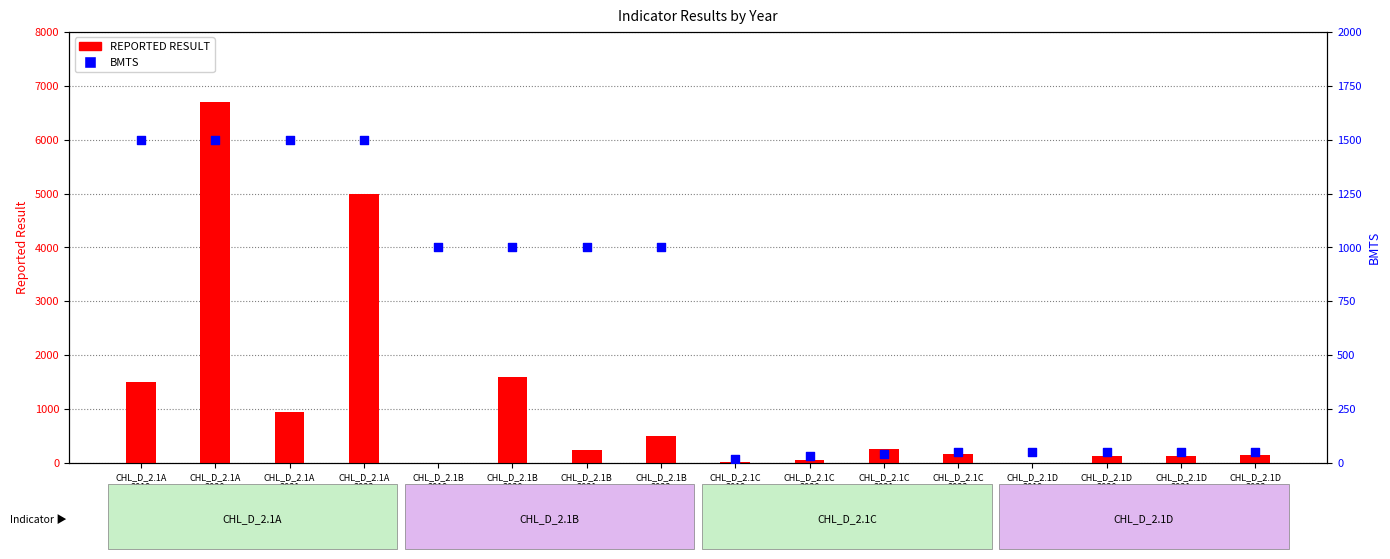

Which series has the widest spread of Y values?

REPORTED RESULT